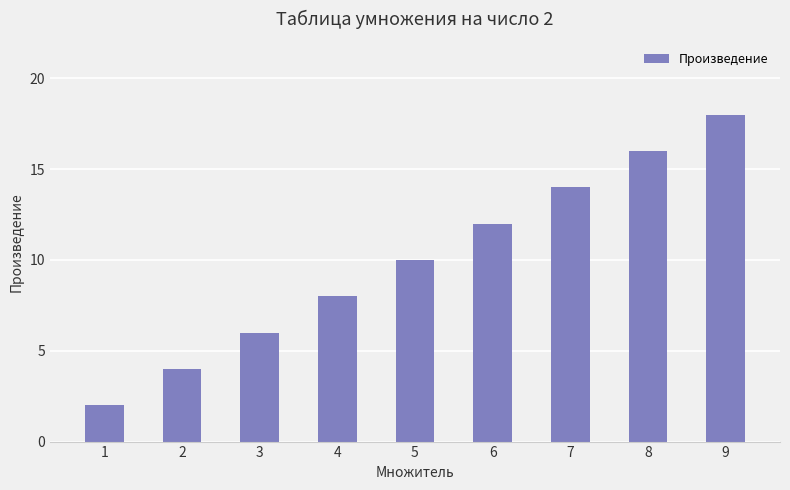

What is the change in value from 3 to 4?

+2